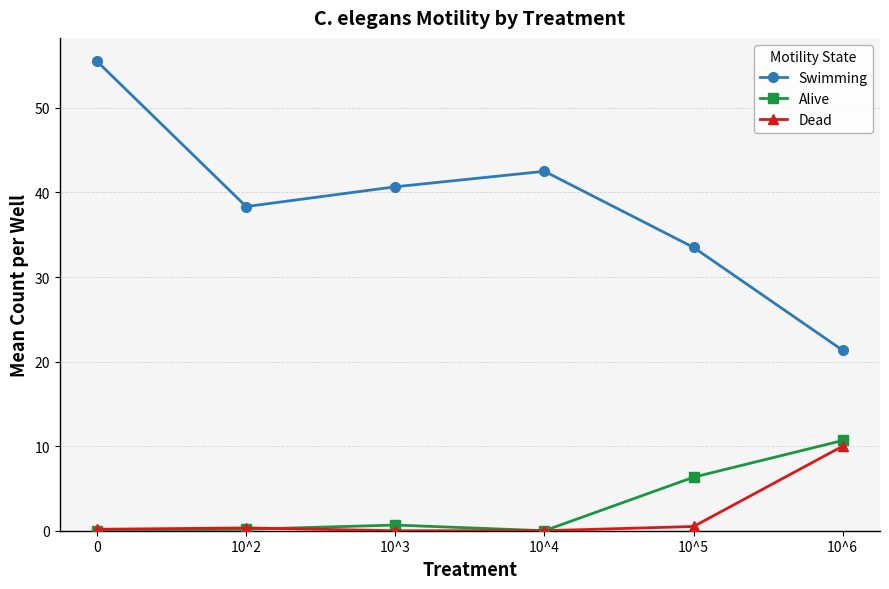

True or false: Swimming has a value of 70.5 at 10^3.

False